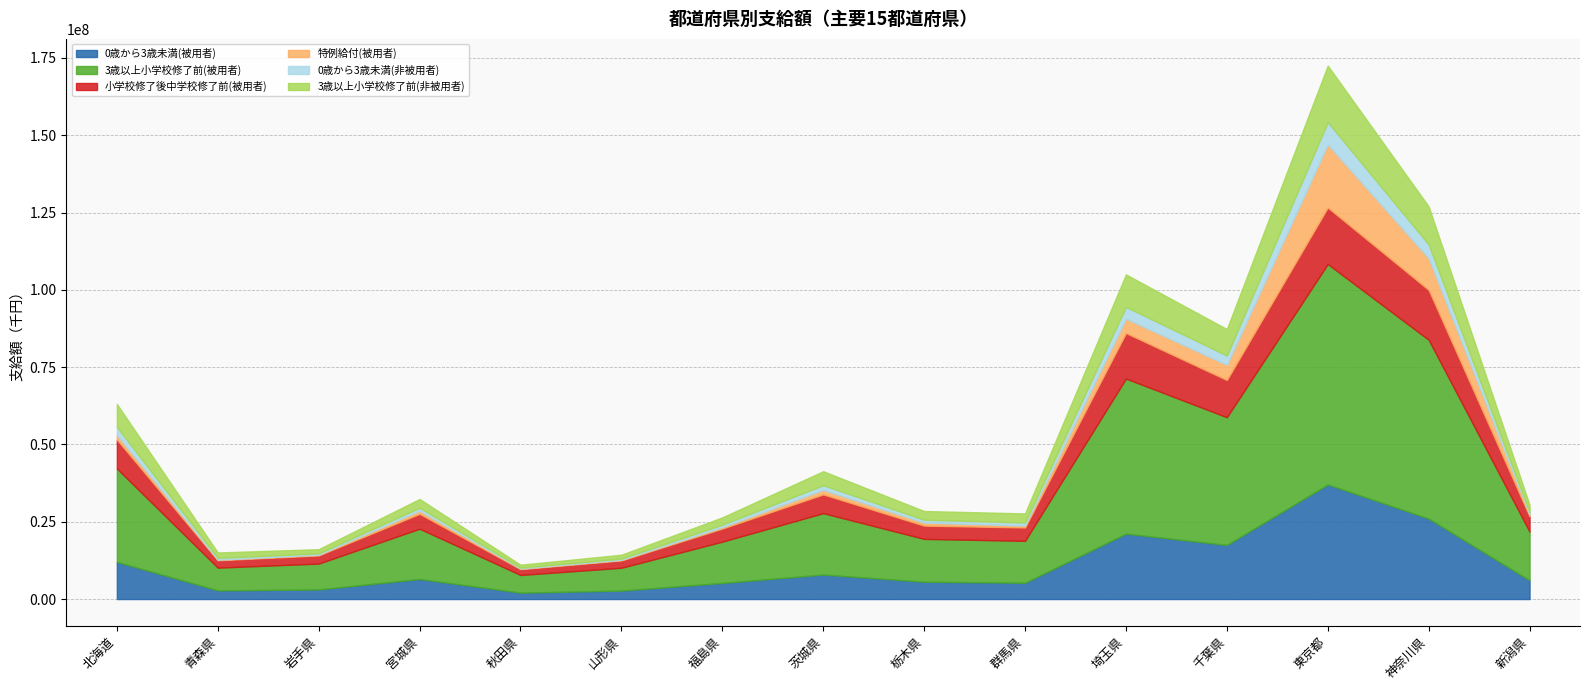

At how many categories does at least one series exceed 69725725?

1